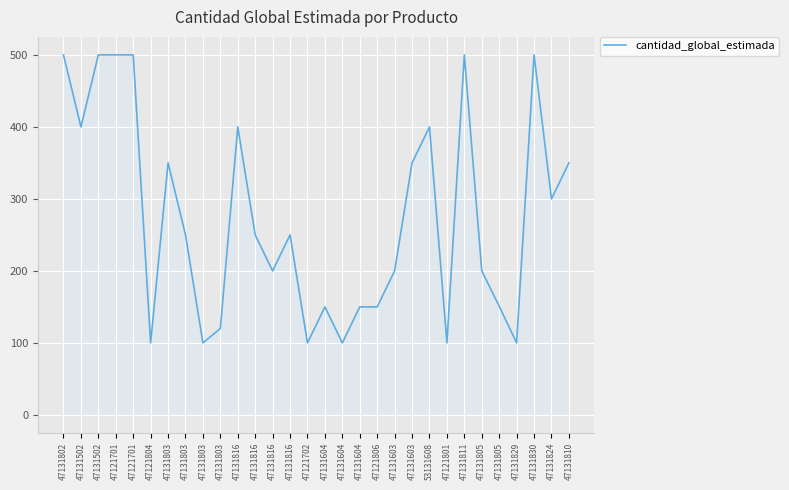

Which has a higher value, 47121701 or 47131805?

47121701